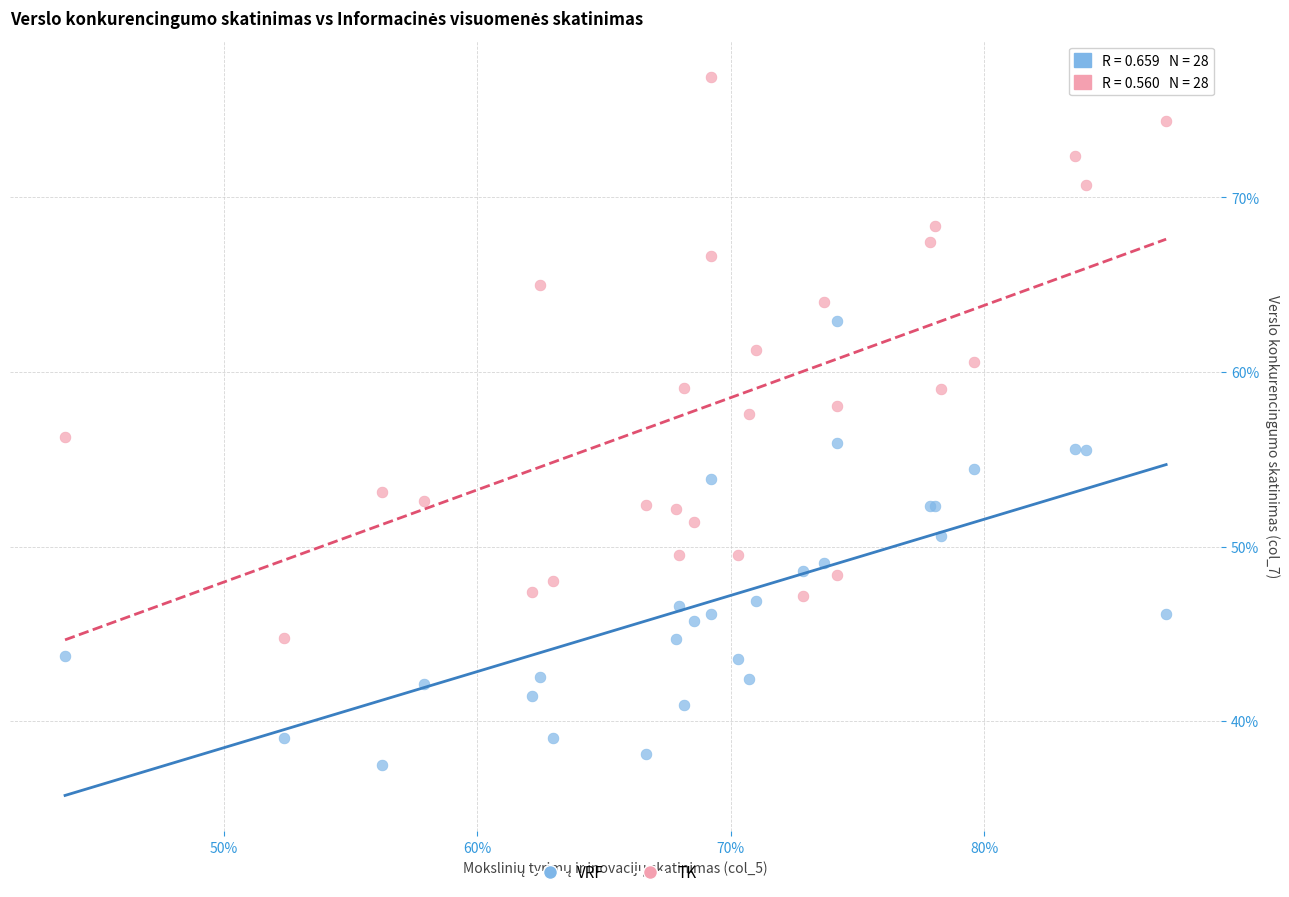

What are all the series names shown in the legend?

VRF, TK